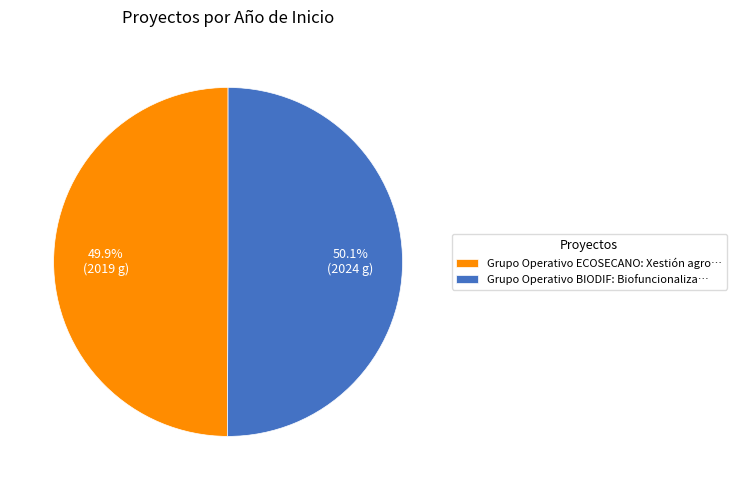

What is the ratio of the value at Grupo Operativo BIODIF: Biofuncionaliza… to the value at Grupo Operativo ECOSECANO: Xestión agro…?

1.0